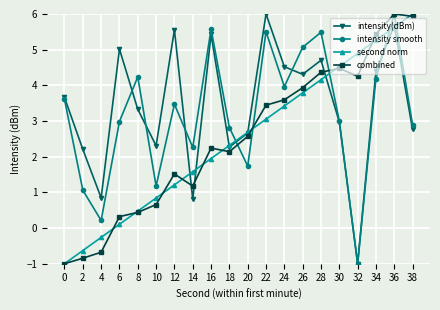

How many interior local peaks does the combined series have?

4